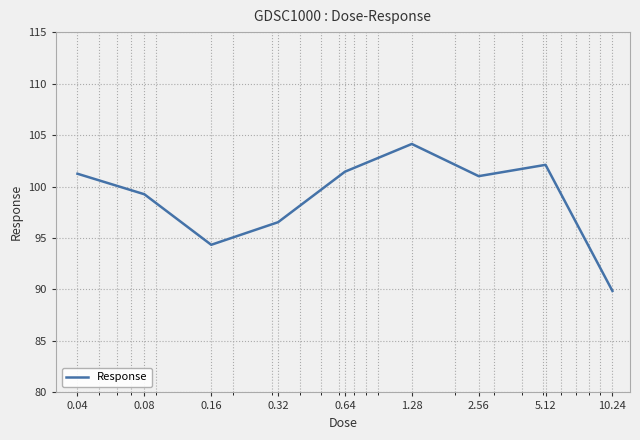

What is the difference between the maximum and minimum values?

14.3